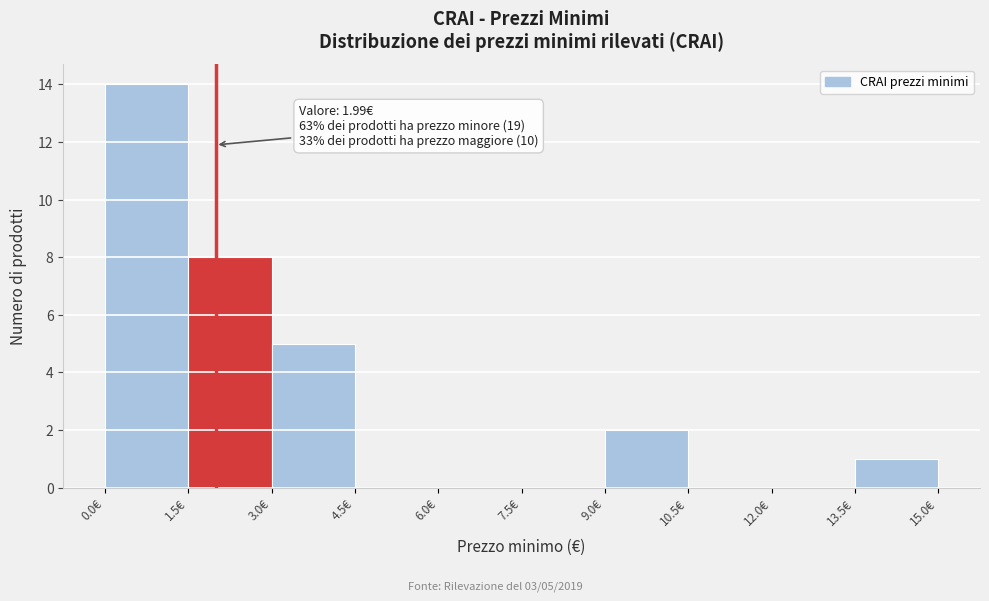

Which range on the x-axis has the tallest bar?

0.0 to 1.5